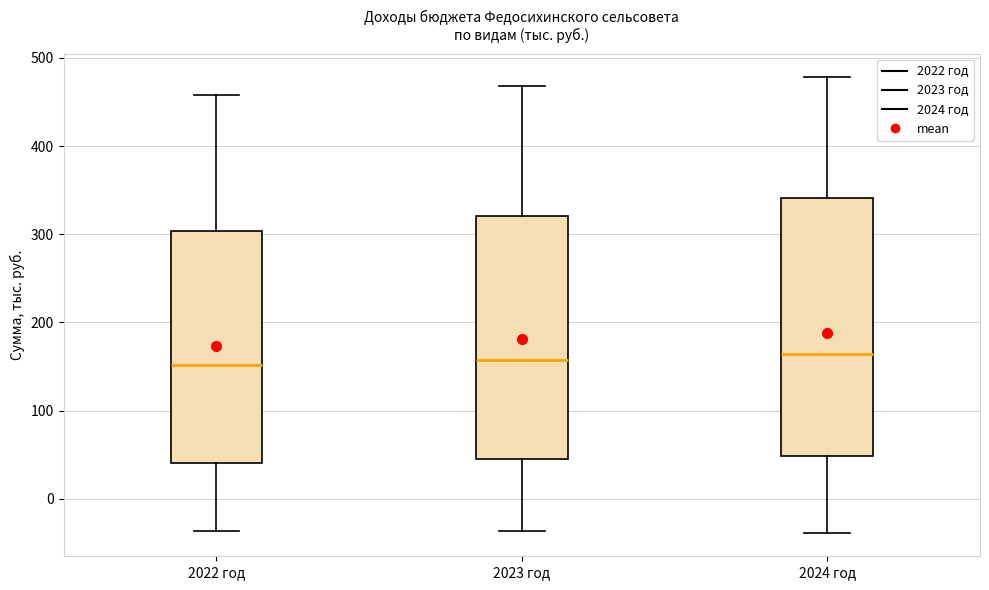

Which box is the tallest, from its lower edge to its upper edge?

2024 год